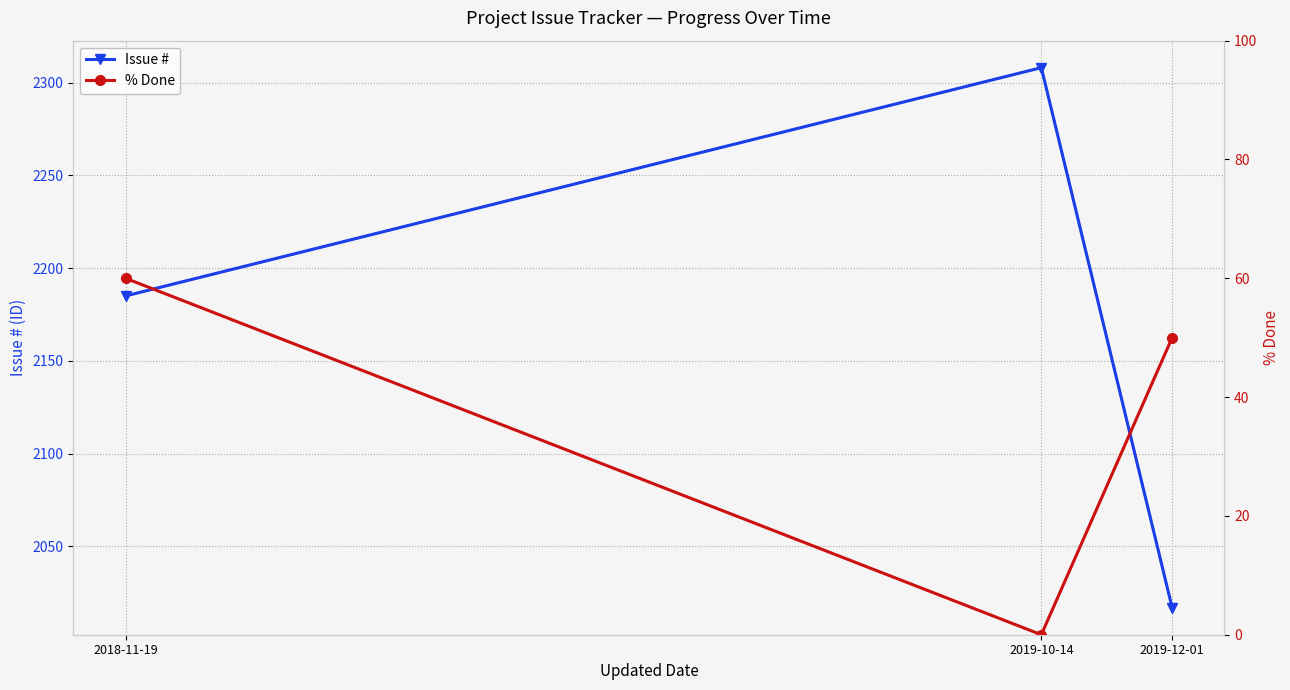

What is the difference between the maximum and minimum values in the Issue # (dashed) series?

291